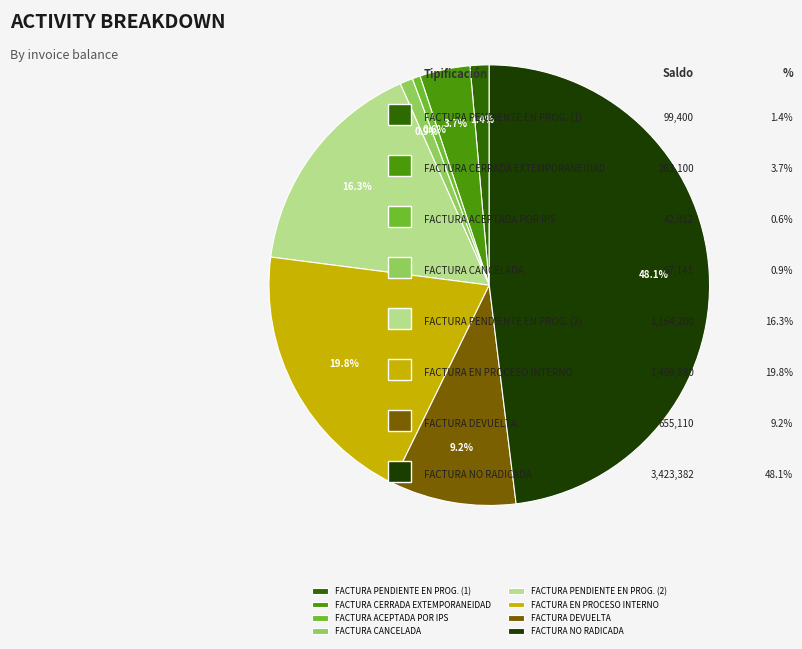

To the nearest percent, what is the combined percentage of FACTURA ACEPTADA POR IPS and FACTURA NO RADICADA?

49%